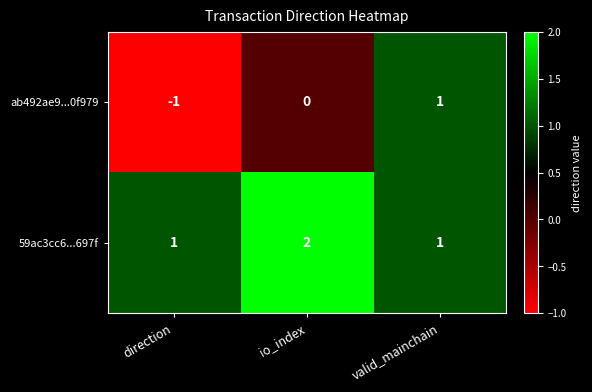

How many distinct data groups are displayed?

2